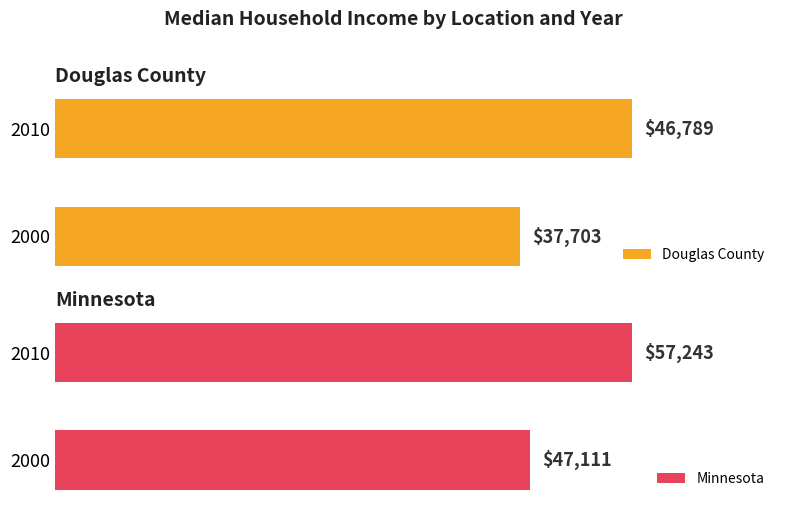

What is the sum of the Minnesota values at 2010 and 2000?

104354